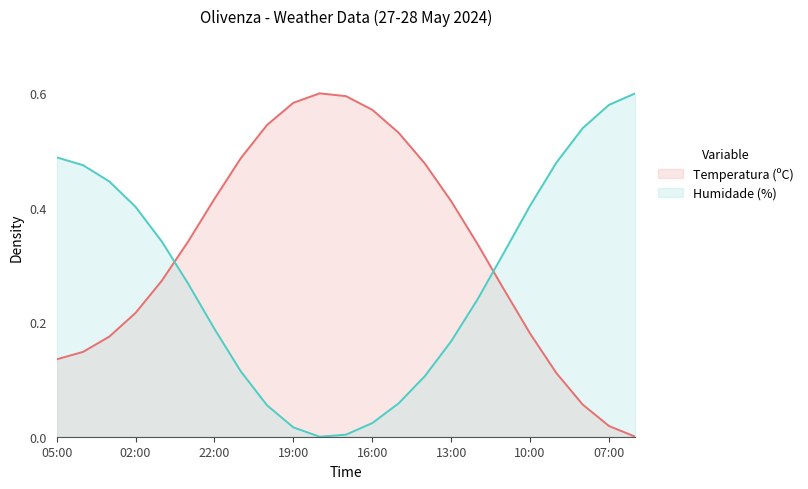

At which category does the chart reach its peak across all series?

06:00